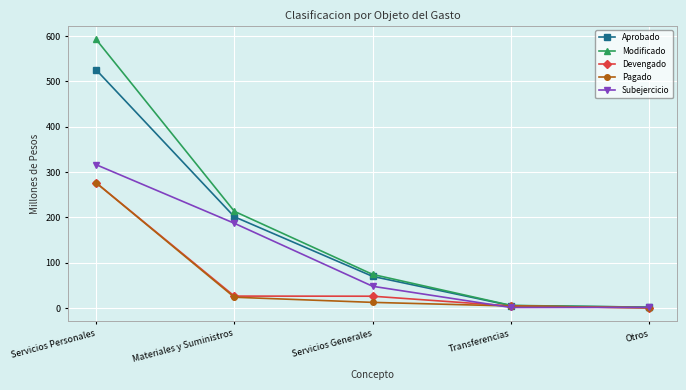

Which category has the highest value across all series?

Servicios Personales